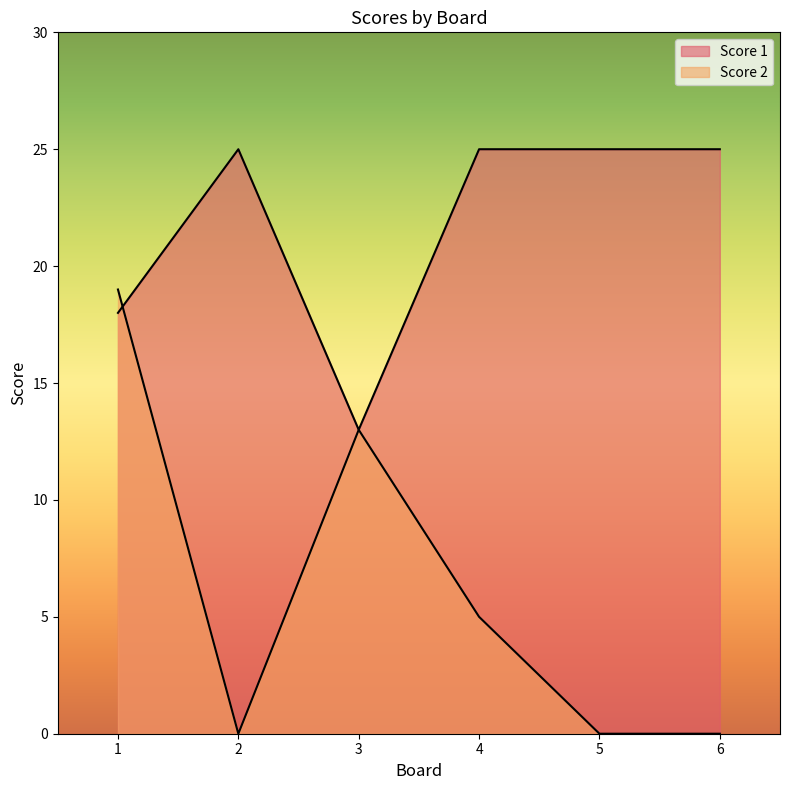

What is the difference between the second highest and second lowest values in the Score 2 series?

13